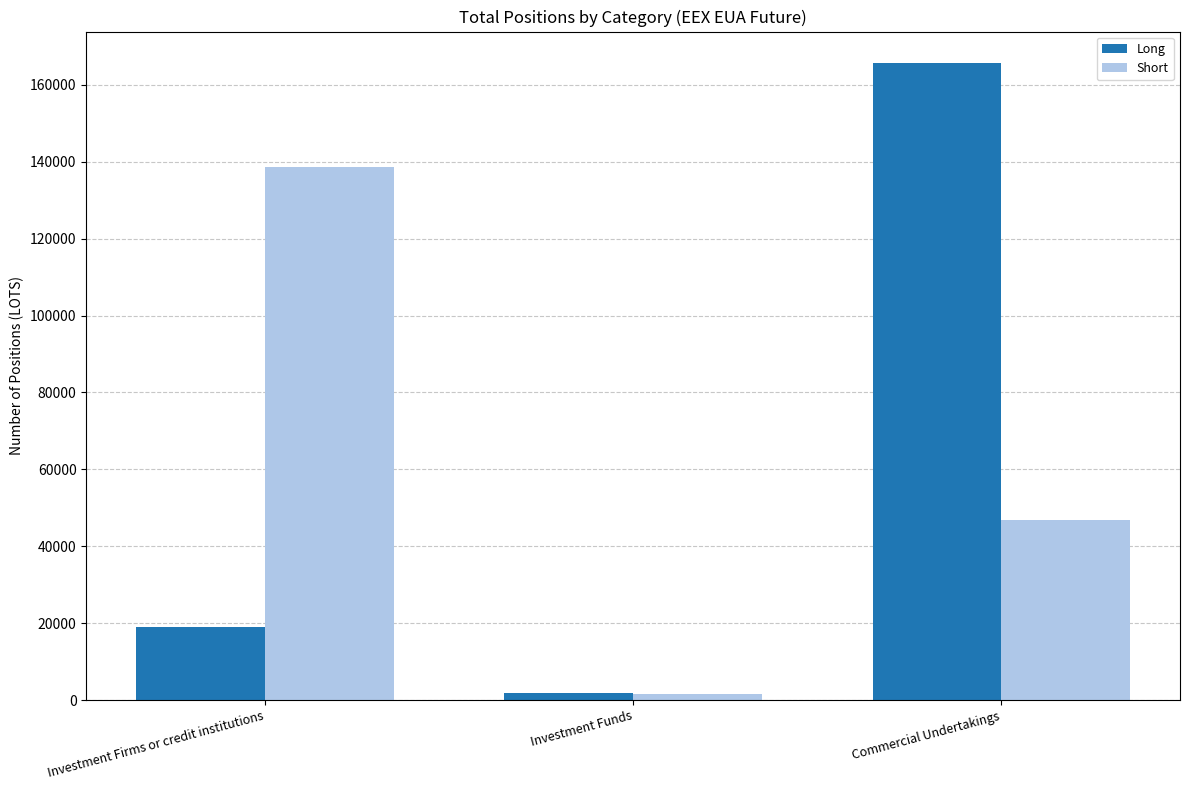

What is the label of the 2nd bar from the right?

Investment Funds